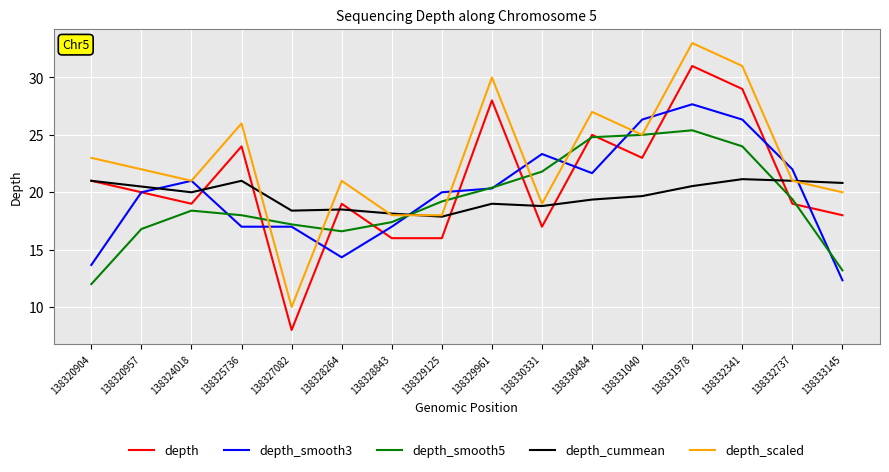

What is the maximum value shown in the chart?

33.0